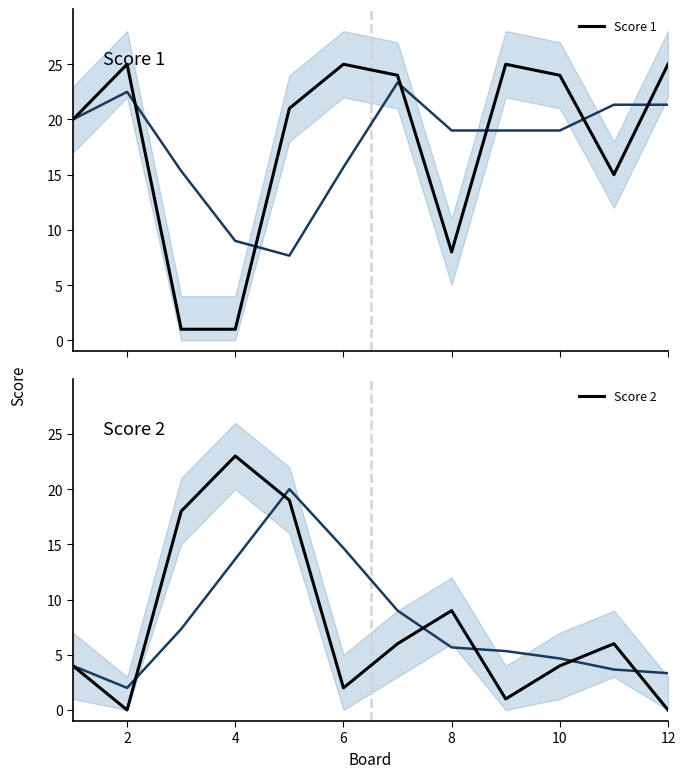

Is it true that Score 2 equals 1 at 6?

False